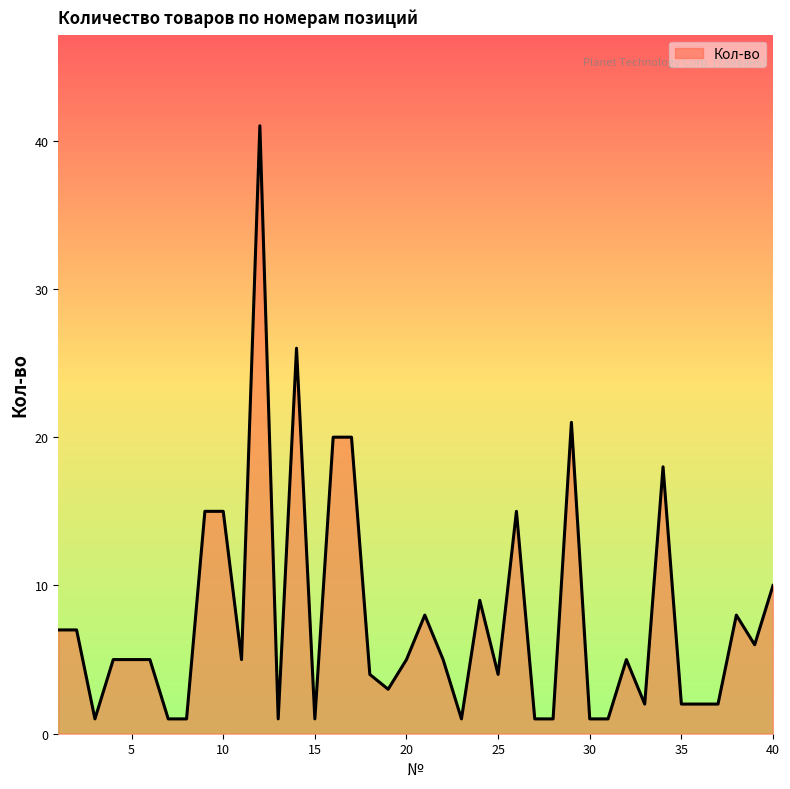

What is the difference between the second highest and minimum values?

25